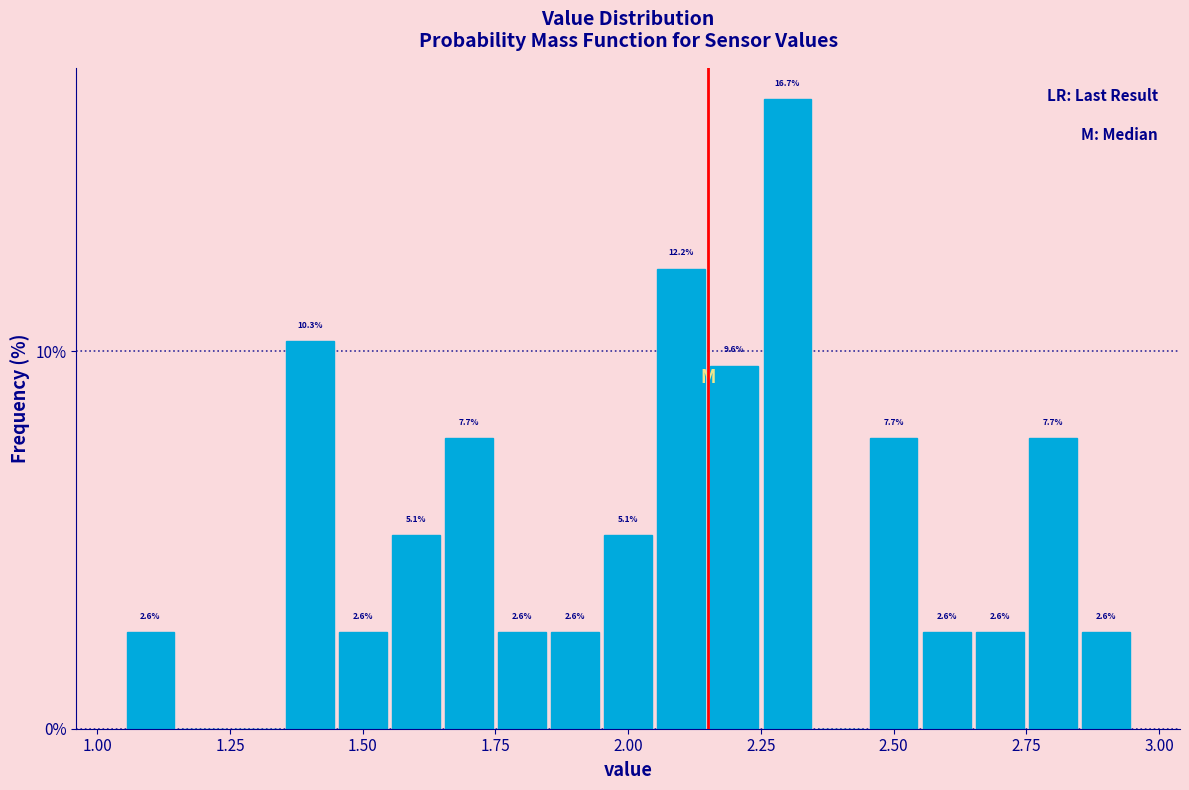

Around what value on the x-axis is the tallest bar? Give the approximate position of its centre, as read against the axis.

2.30